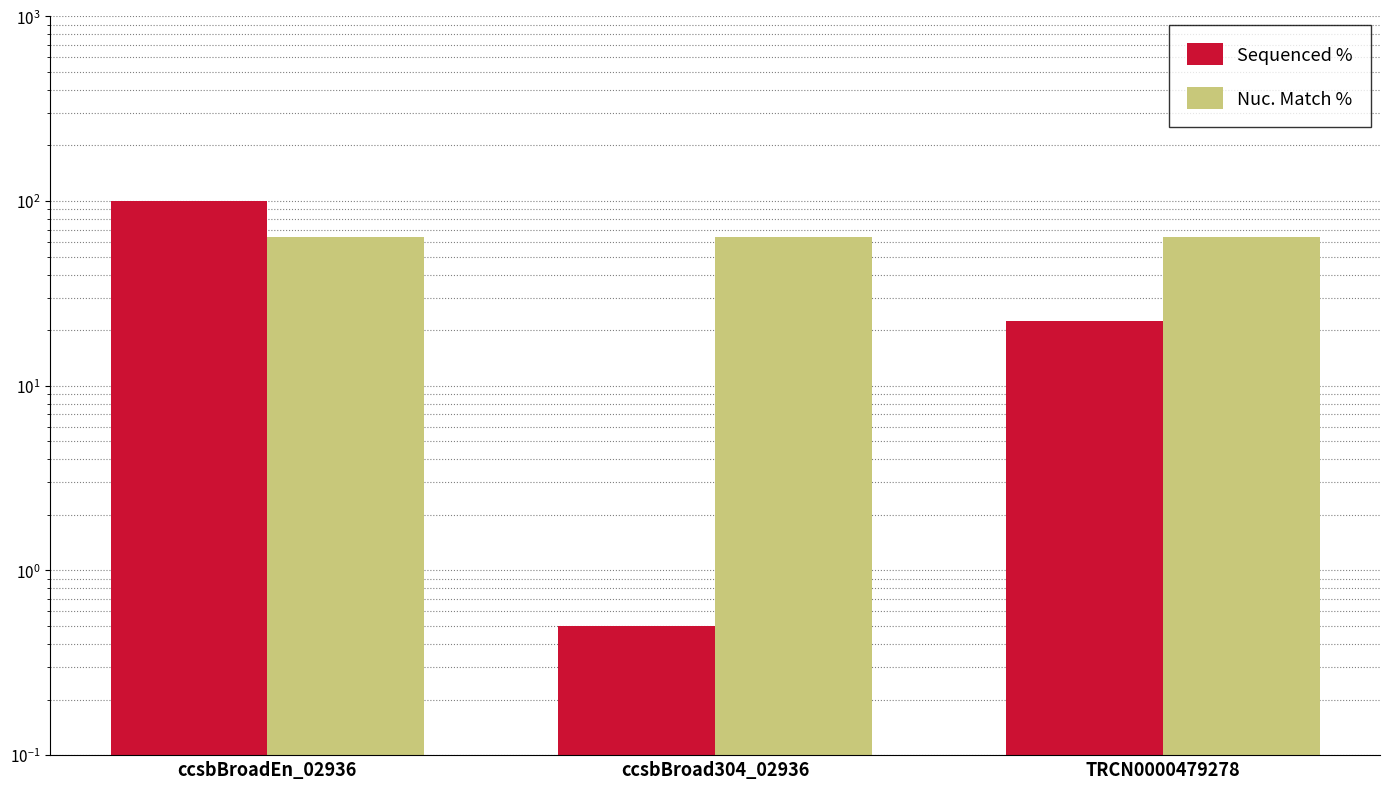

List the labels in order of Nuc. Match % value, smallest first.

ccsbBroadEn_02936, ccsbBroad304_02936, TRCN0000479278